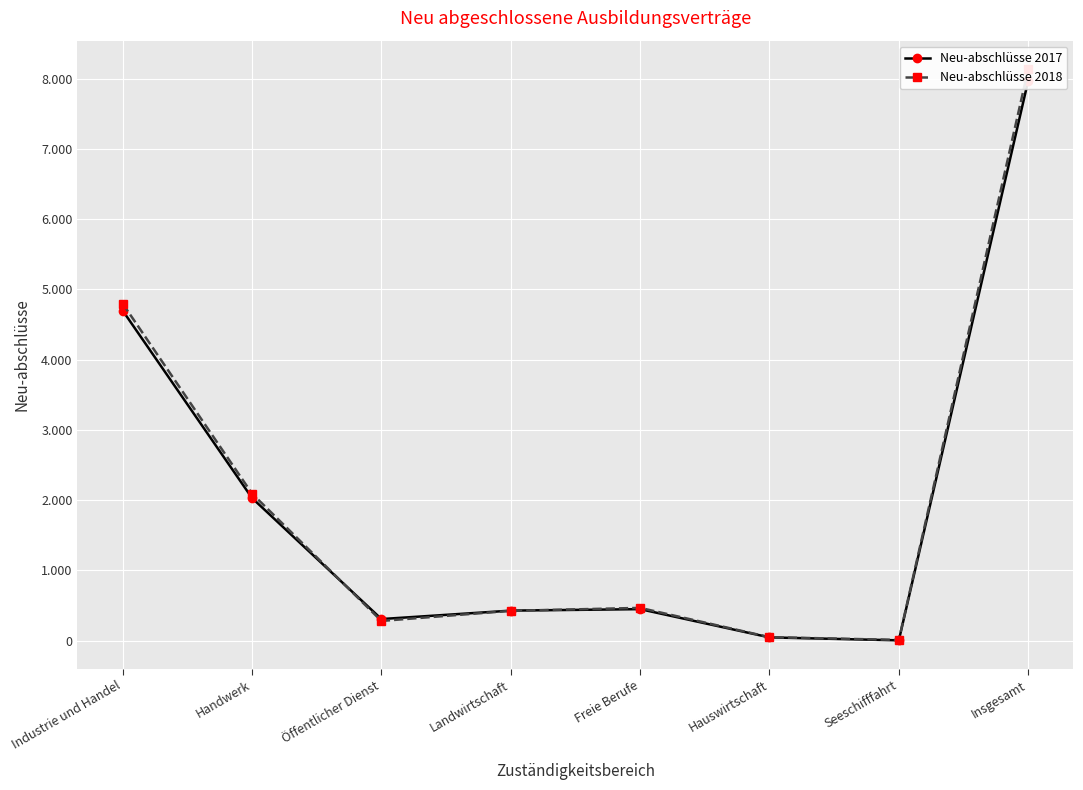

How many lines are shown in the chart?

2